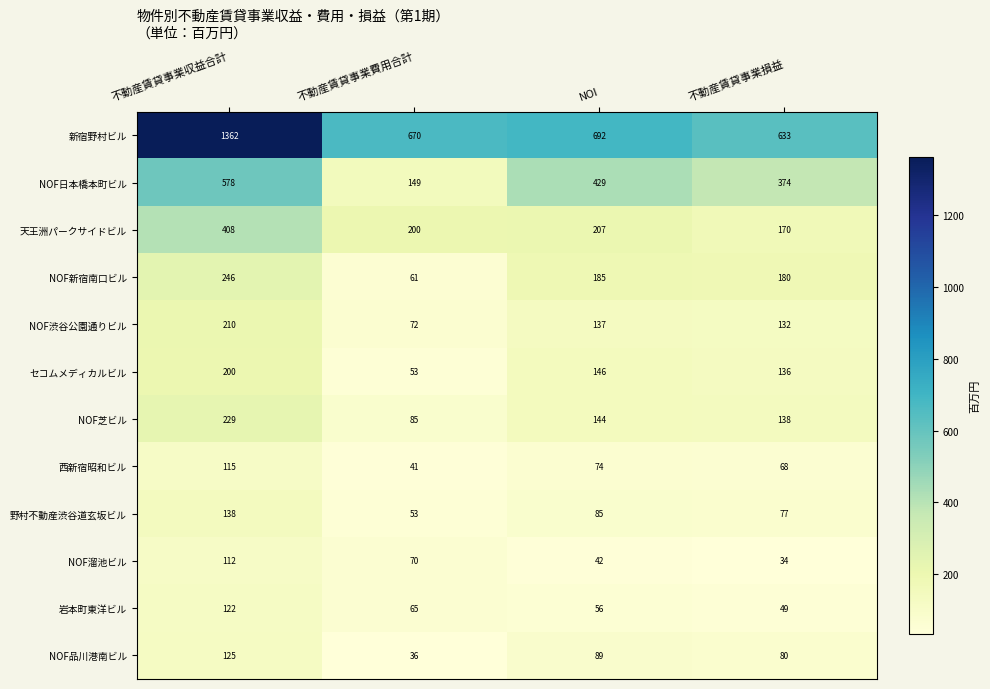

What is the average value of the NOF新宿南口ビル series?

168